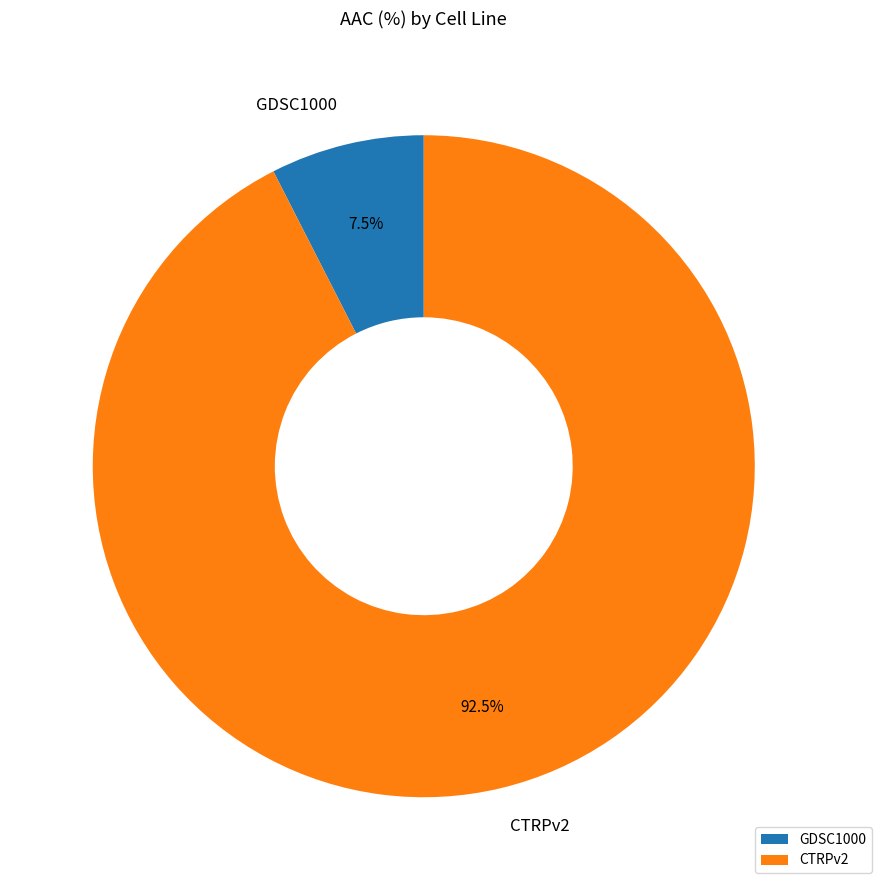

Approximately how many times larger is the value at CTRPv2 compared to GDSC1000?

12.3